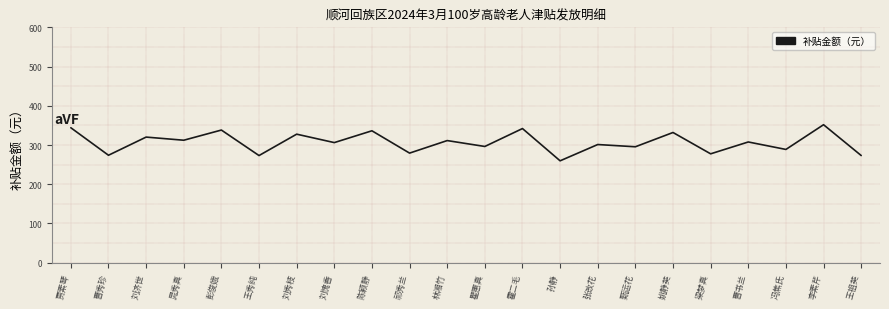

At which category does the chart reach its peak across all series?

李素芹